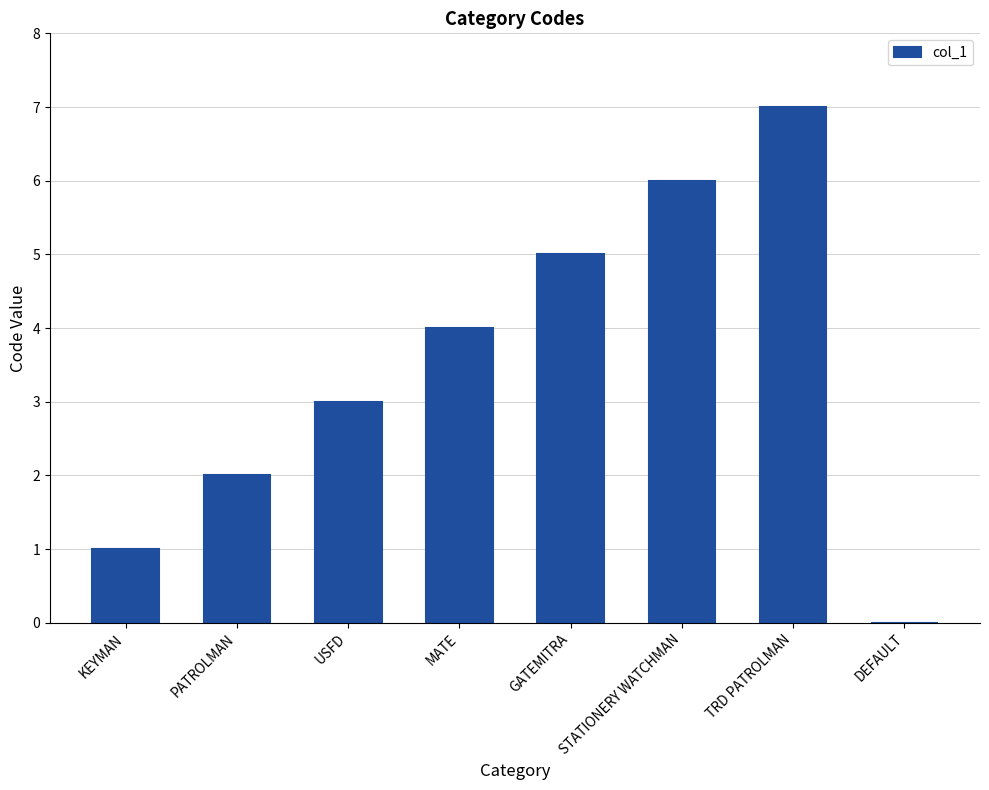

What is the approximate value at TRD PATROLMAN?

7